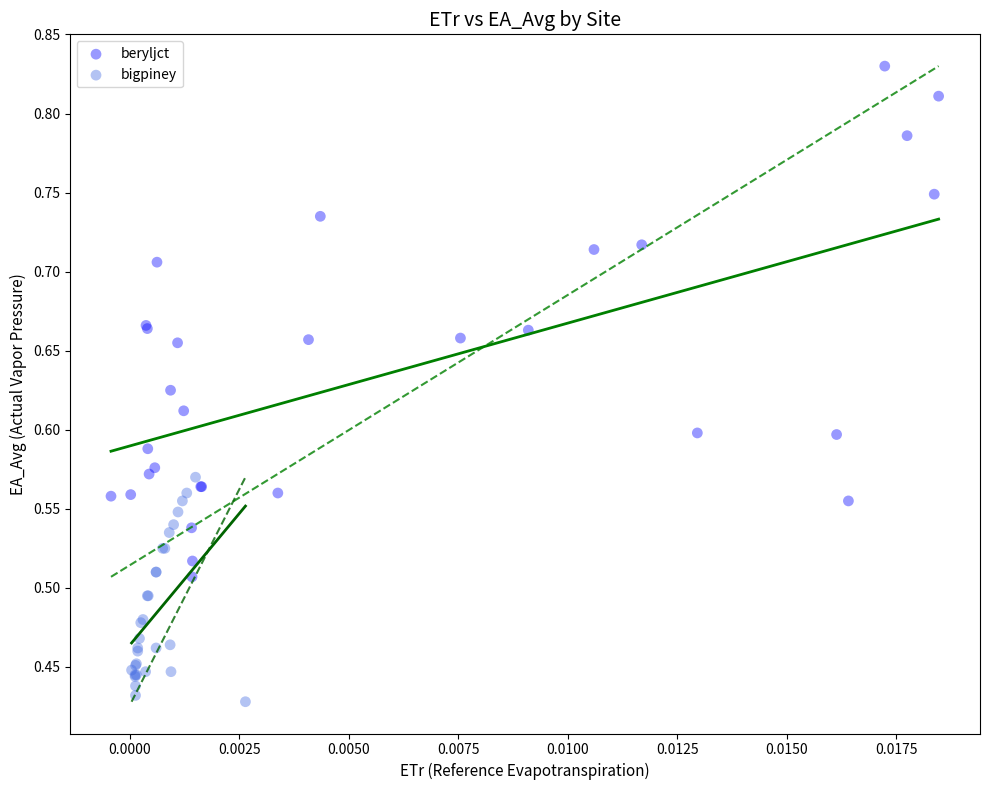

Which series reaches the maximum Y coordinate?

beryljct